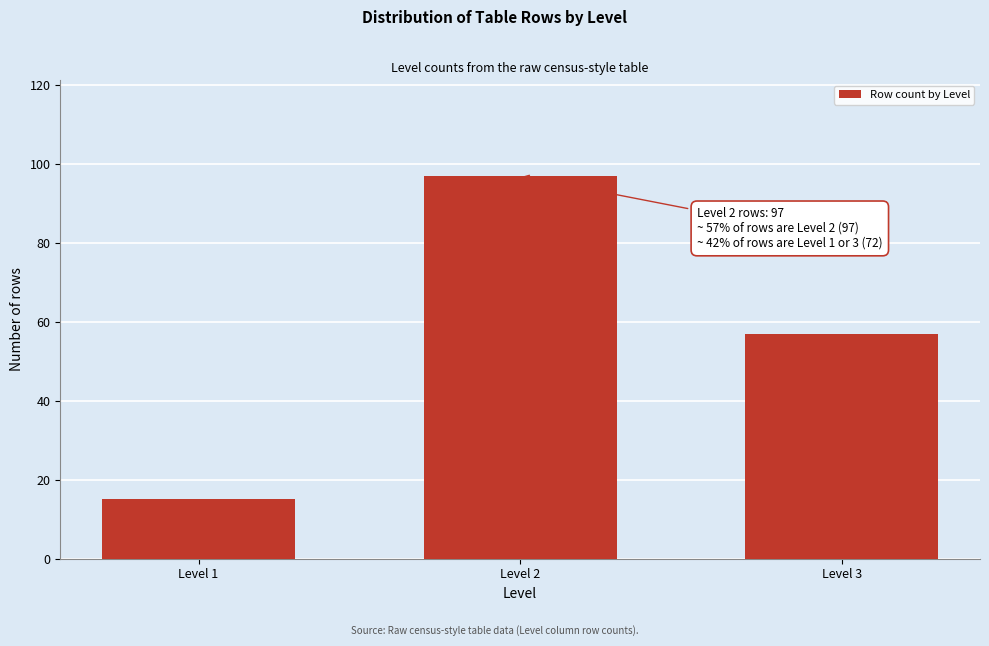

Reading left to right, extract all data points from this chart.

Level 1=15	Level 2=97	Level 3=57